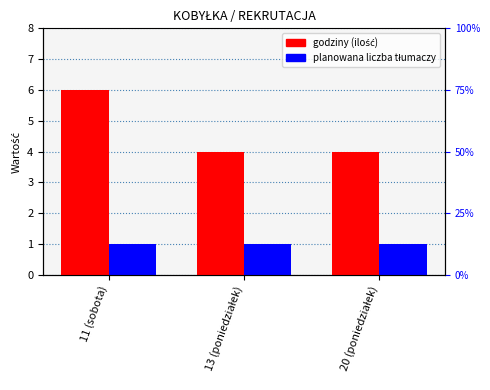

Which series has the widest spread of values?

godziny (ilość)